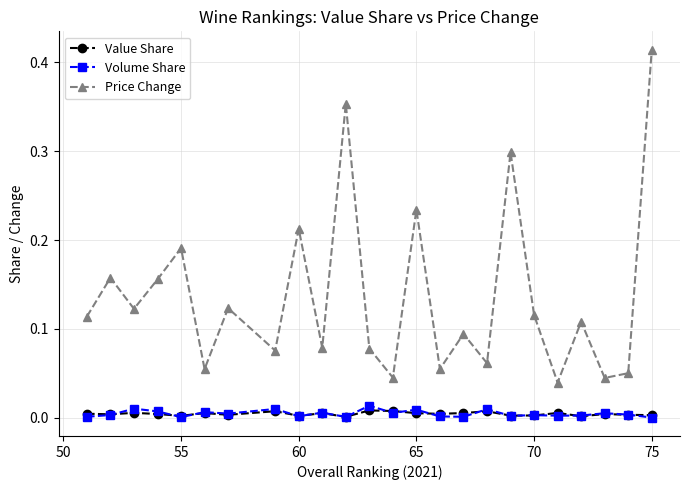

True or false: Volume Share and Price Change intersect in this chart.

False